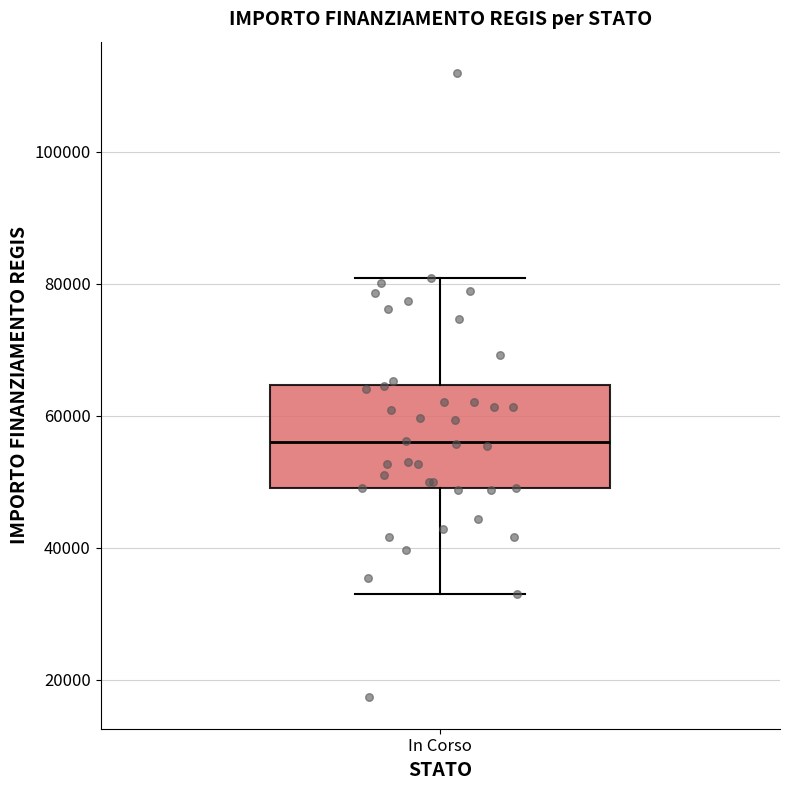

Transcribe this box plot: give where the median line is, the range the box spans, and where the two whiskers end, as read against the y-axis. The values are not printed on the chart, so give them approximately, as read against the axis.

median 56000, box 50000 to 64000, whiskers 32000 to 80000